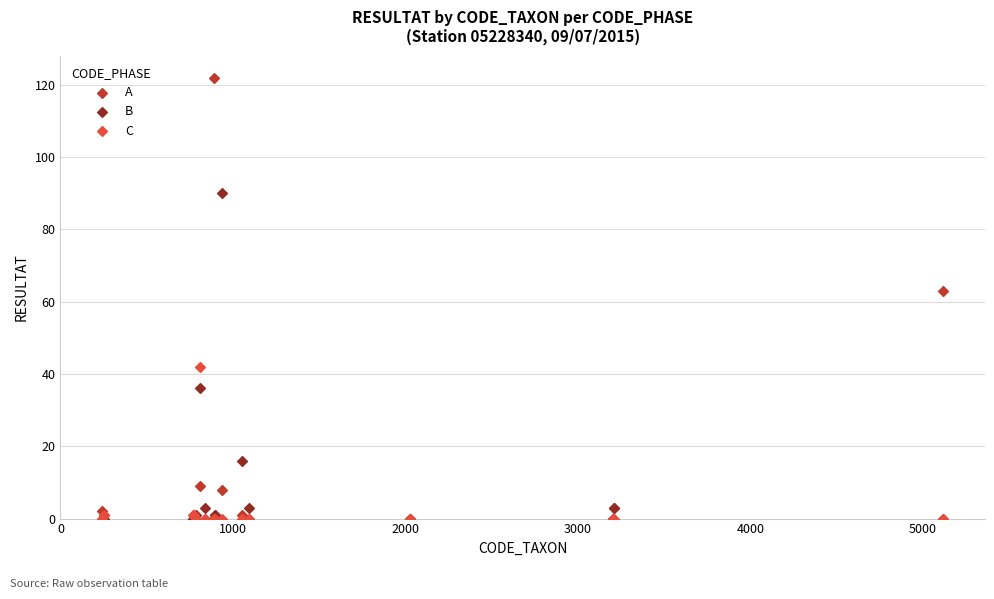

In the B series, what Y value is closest to 45?

36